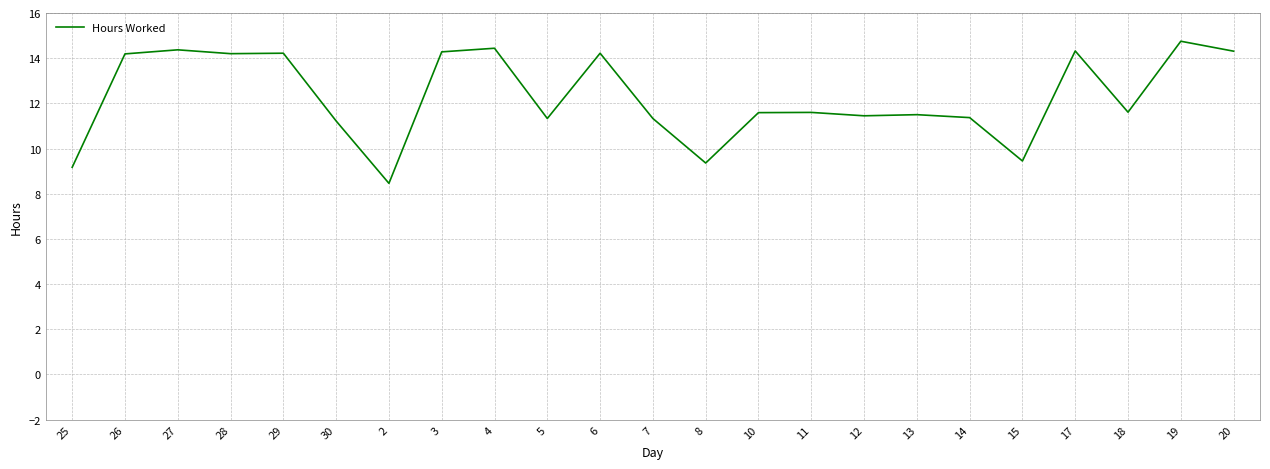

The value at 8 is 9.4. True or false?

True